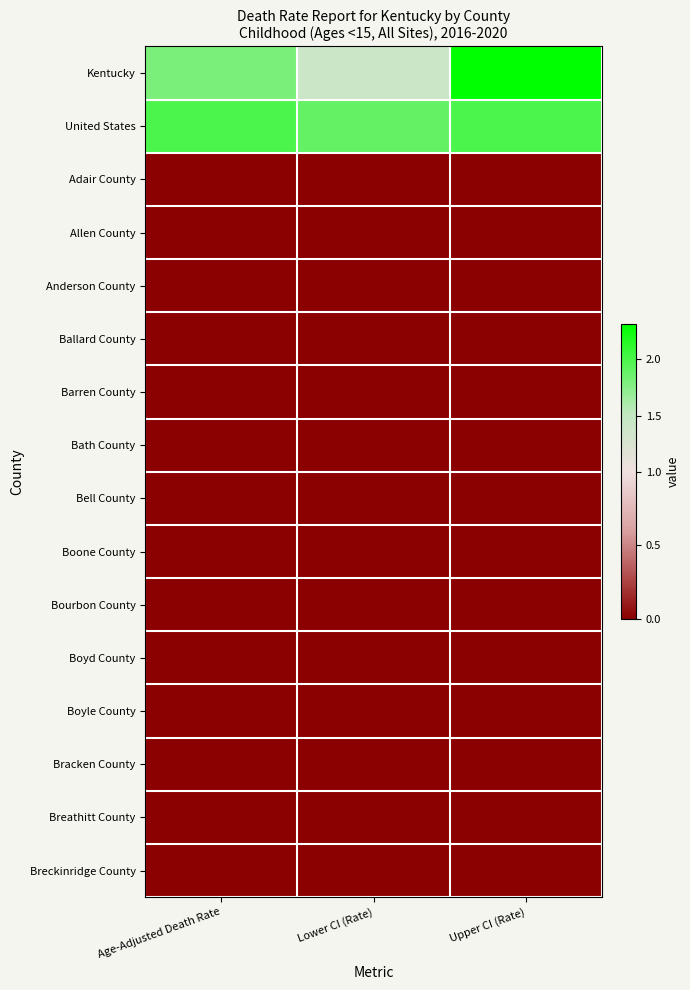

Which series has the widest spread of values?

Kentucky